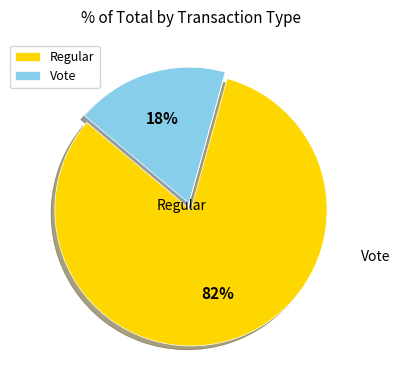

Approximately how many times larger is the value at Vote compared to Regular?

0.2